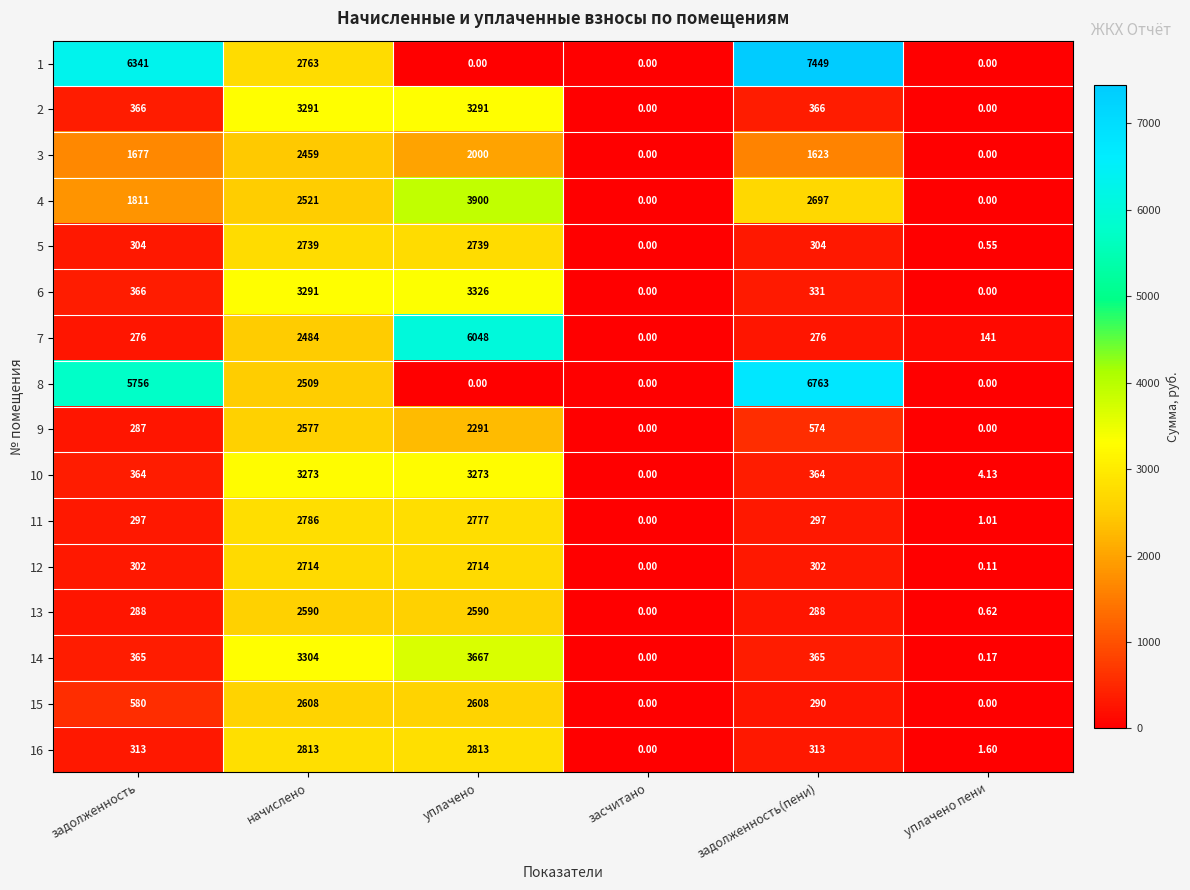

At which label is 4 closest to 1950?

задолженность